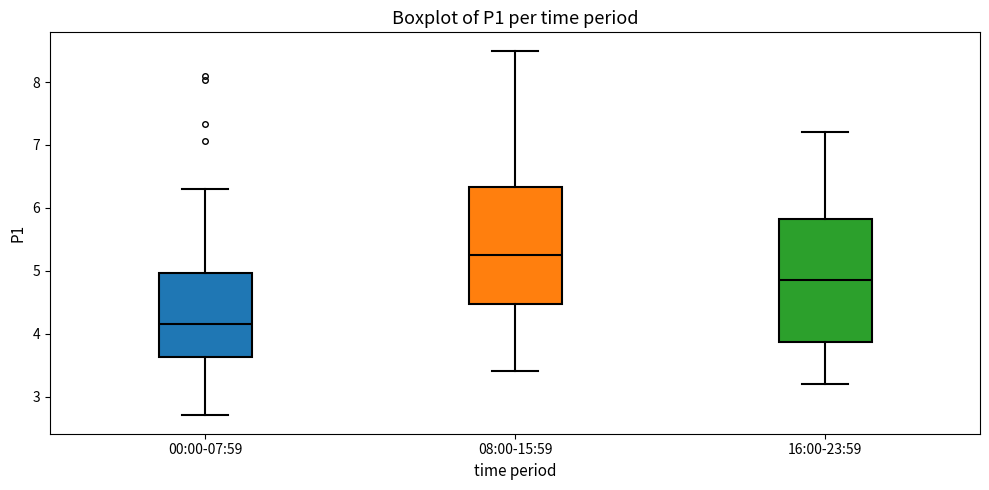

Where does the median line of the box for 00:00-07:59 sit on the y-axis? The values are not printed on the chart, so give them approximately, as read against the axis.

4.2